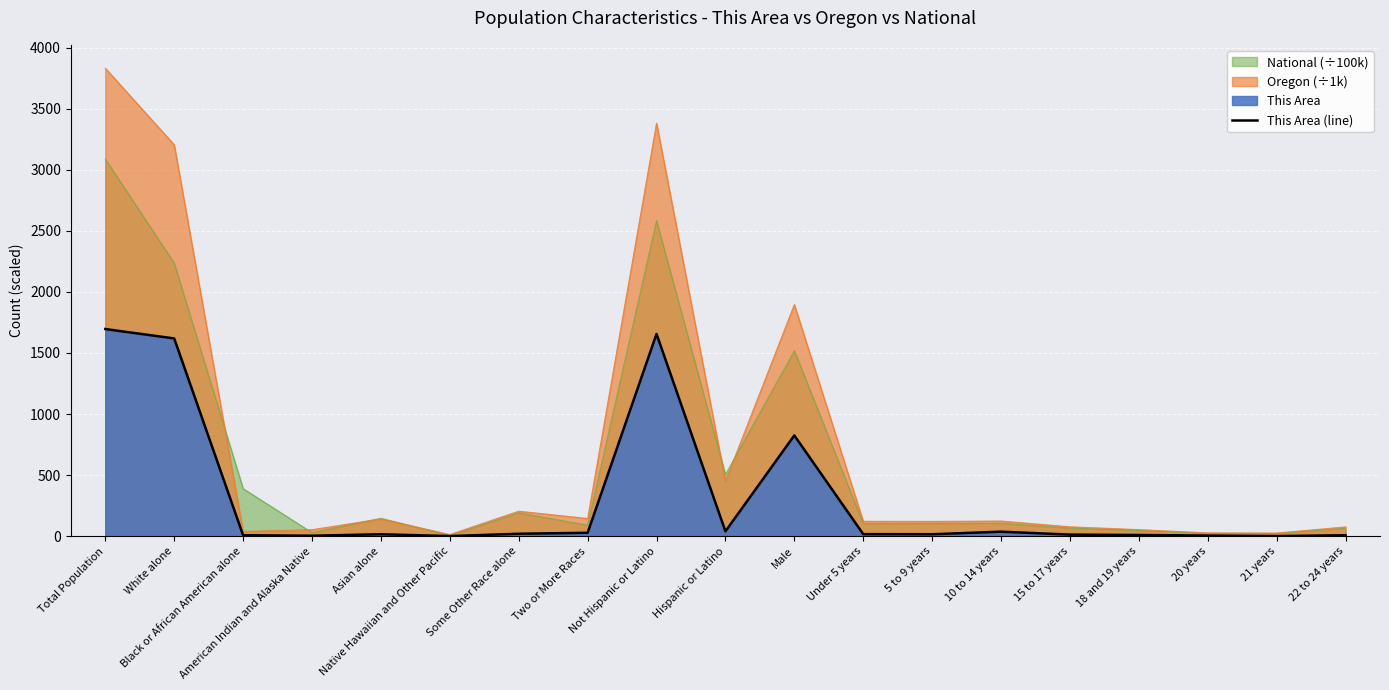

What is the smallest value displayed?

1.0